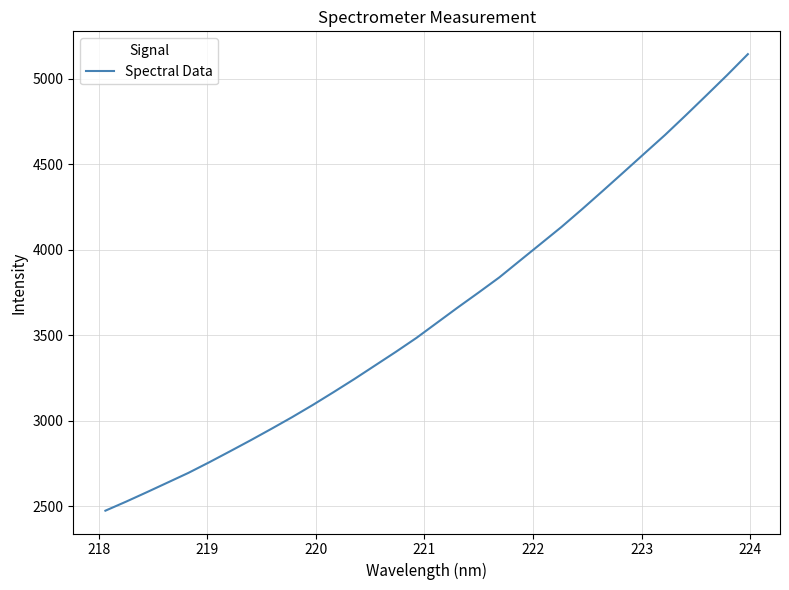

What is the difference between the maximum and minimum values?

2669.5